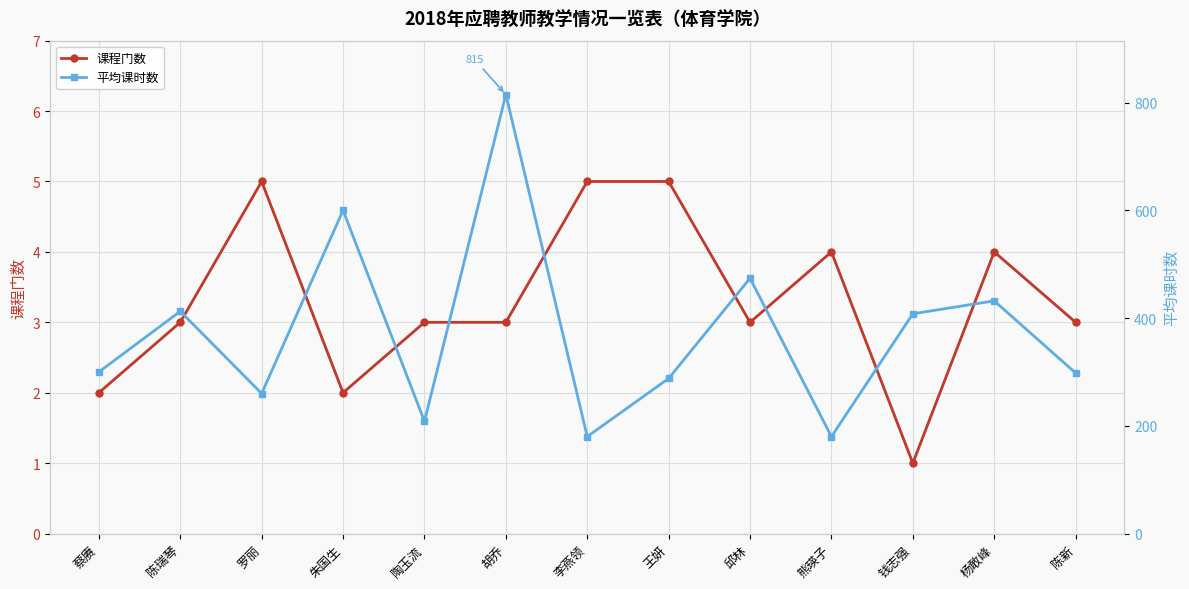

What is the difference between the second highest and minimum values in the 平均课时数 series?

420.0